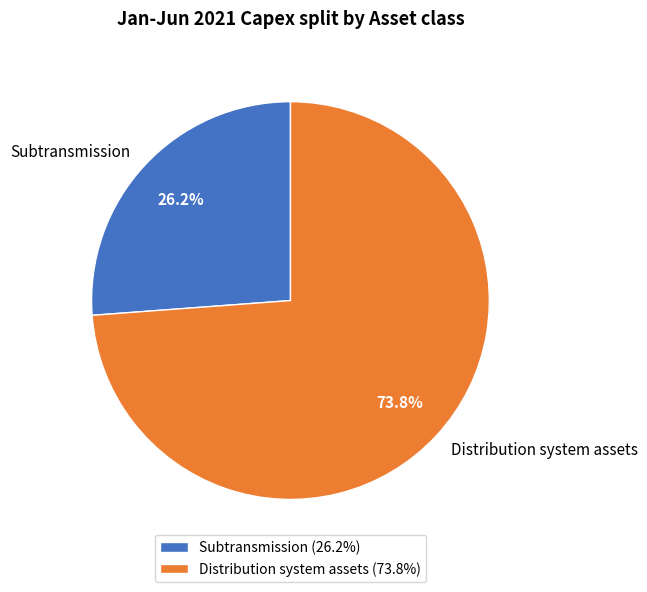

Which category has the biggest portion of the pie?

Distribution system assets